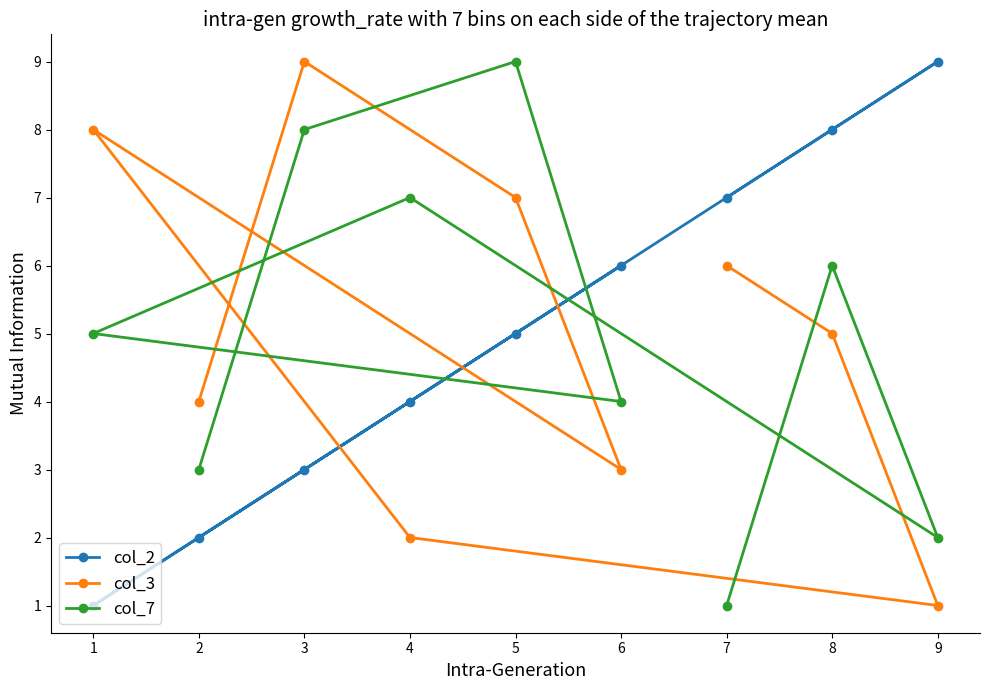

The value of col_7 at 7 is 2. True or false?

False